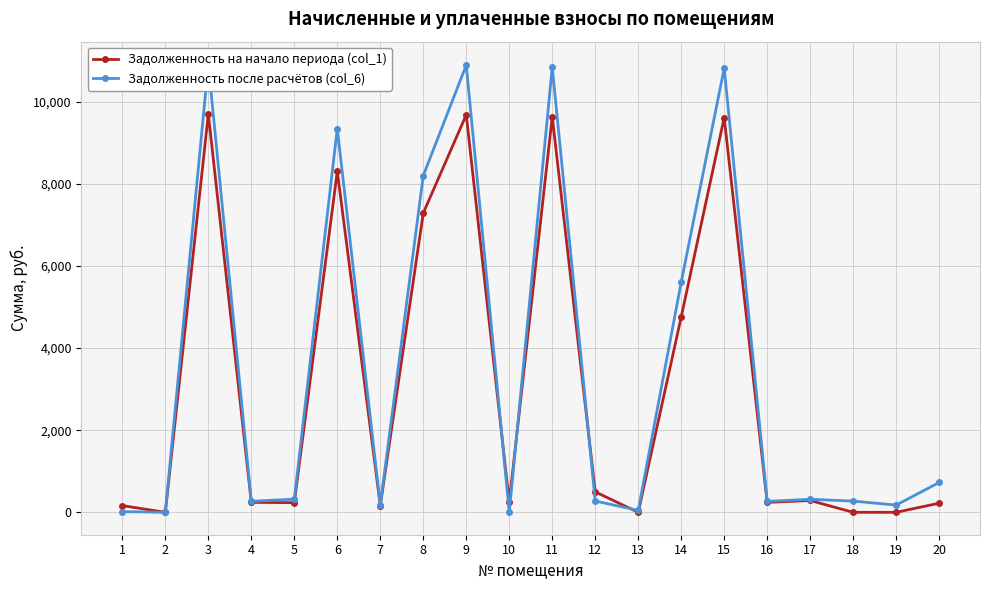

How many interior local peaks does the Задолженность после расчётов (col_6) series have?

6